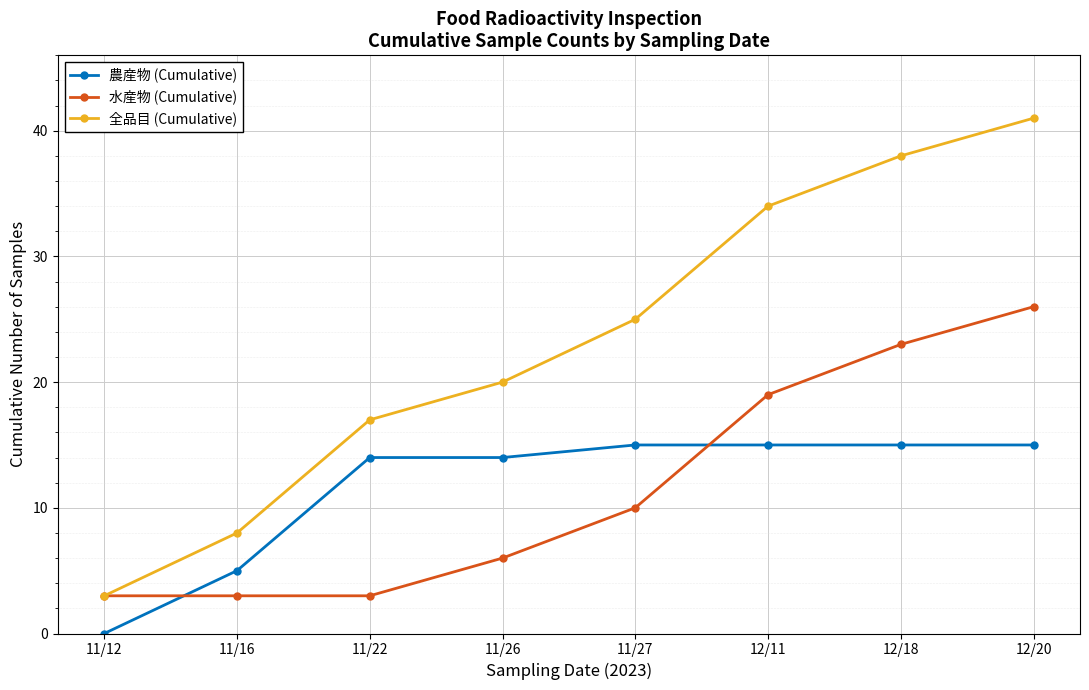

True or false: 水産物 (Cumulative) has more than 1 points higher than both neighbors.

False